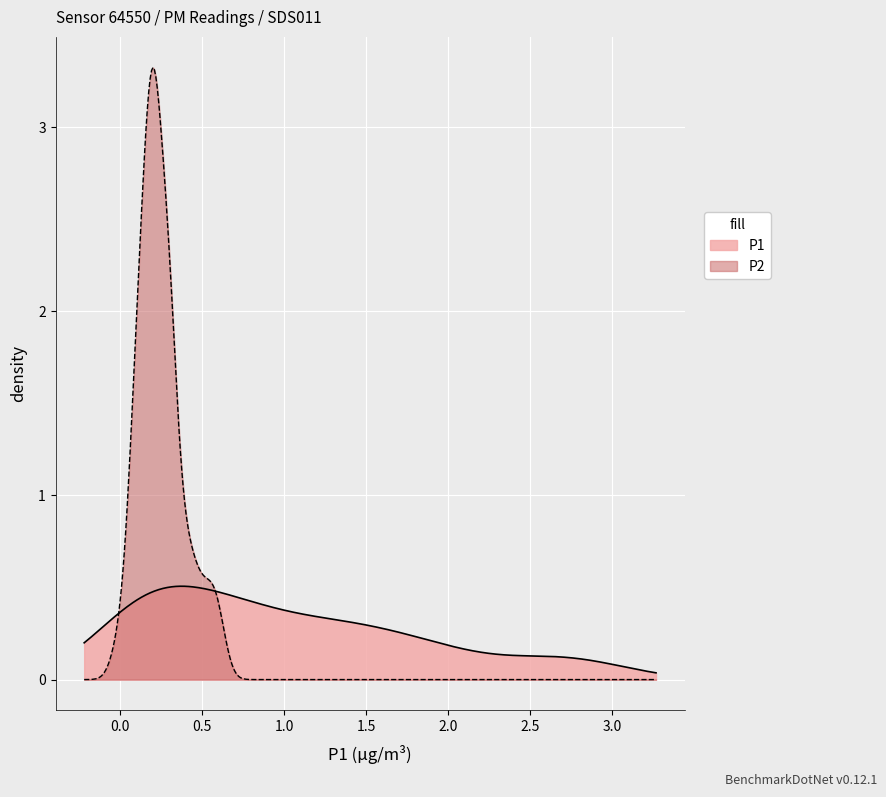

Rank the series by their average value, from highest to lowest.

P1, P2